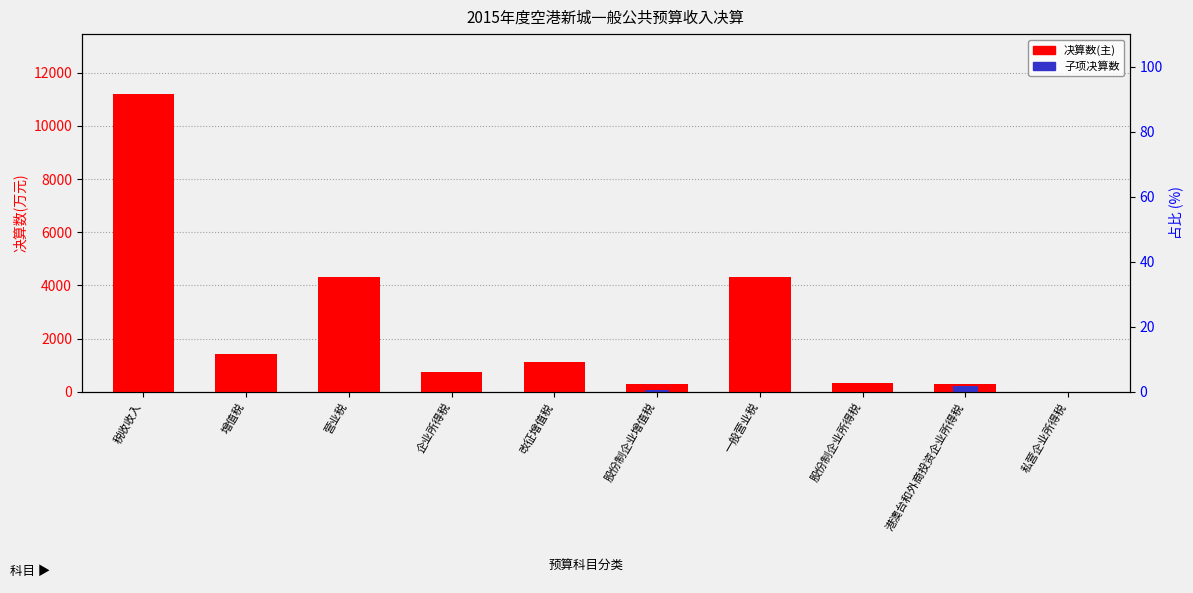

Reading left to right, what are all the values shown in this chart?

决算数(主): 11214	1411	4320	723	1119	292	4319	335	274	4
子项决算数: 0	0	1	0	0	45	0	0	198	0